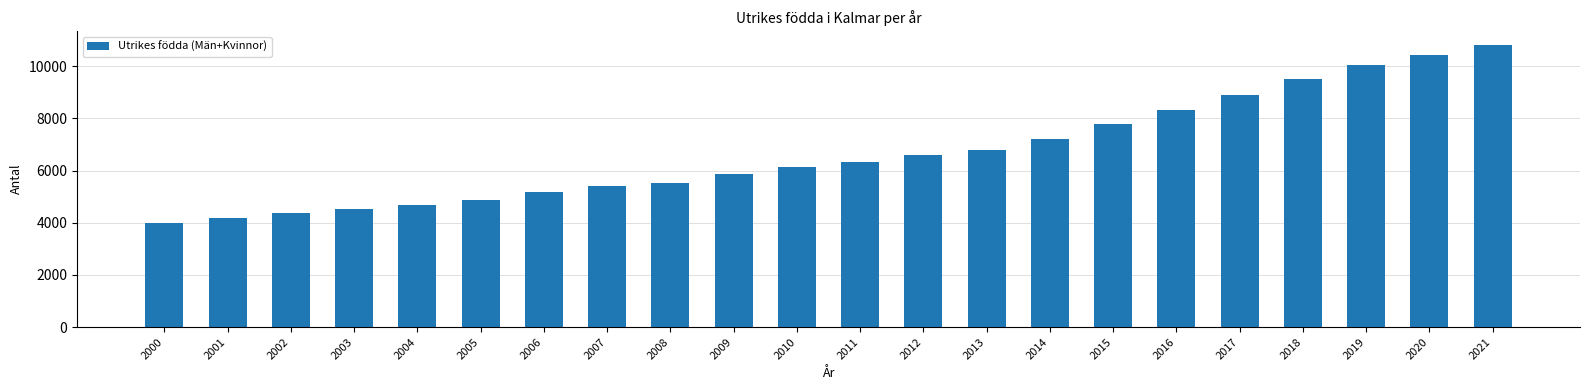

What is the smallest value displayed?

3994